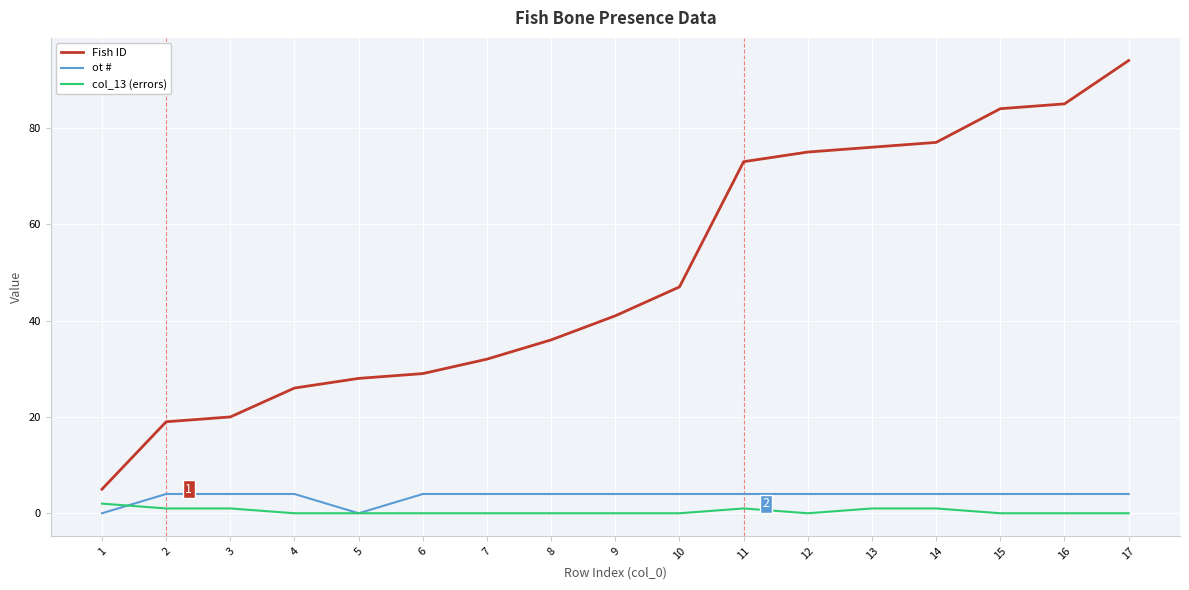

Which series has the largest total across all categories?

Fish ID